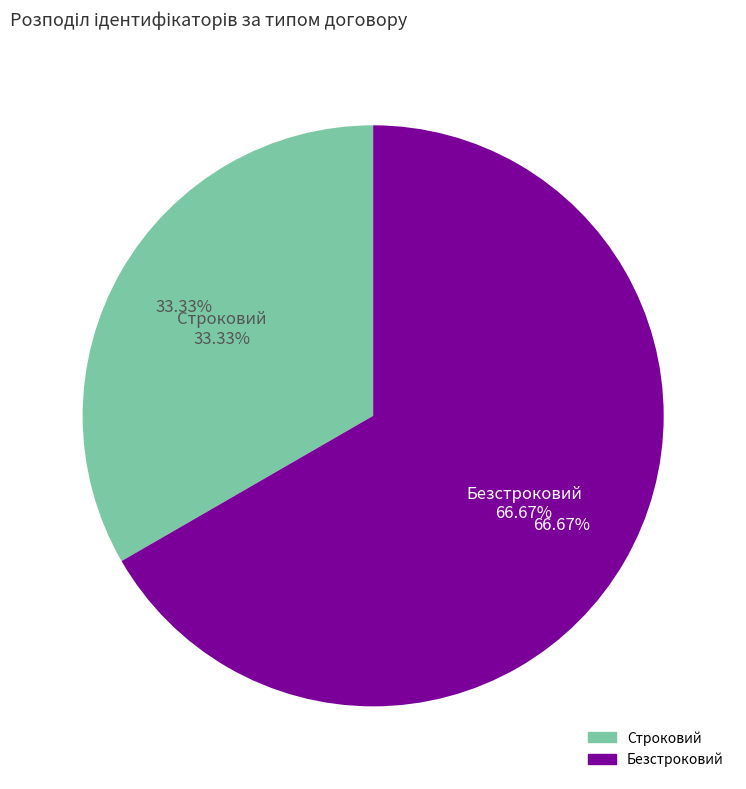

The Безстроковий slice represents 55% of the pie. True or false?

False